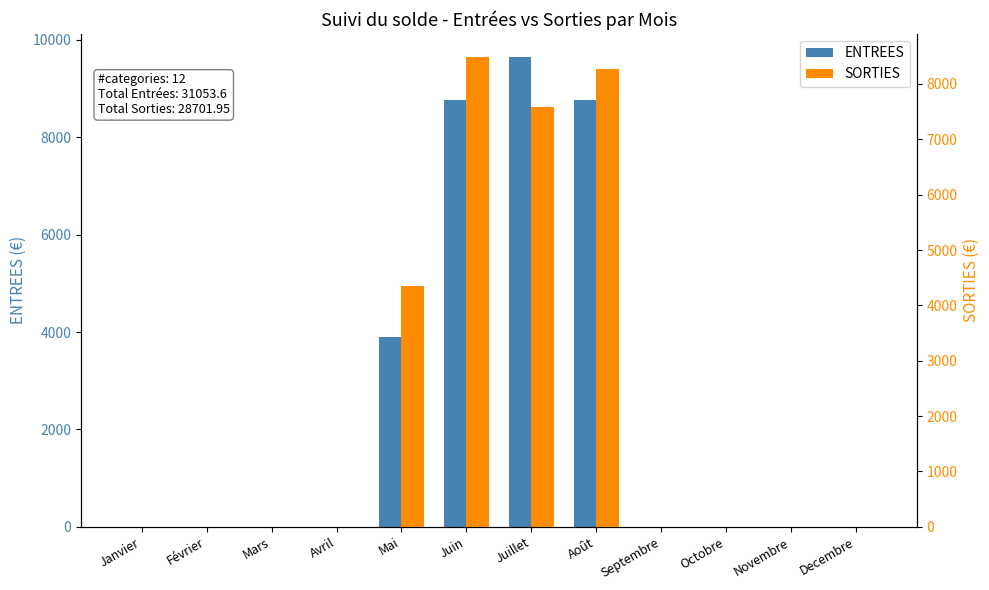

What position from the left is Novembre?

11